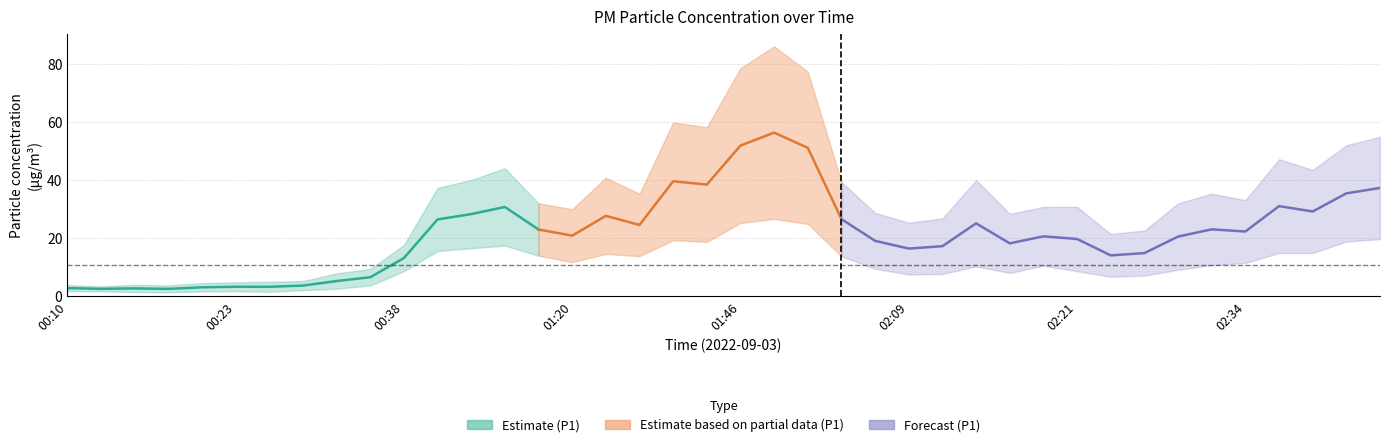

What is the label of the 4th point from the right?

02:36